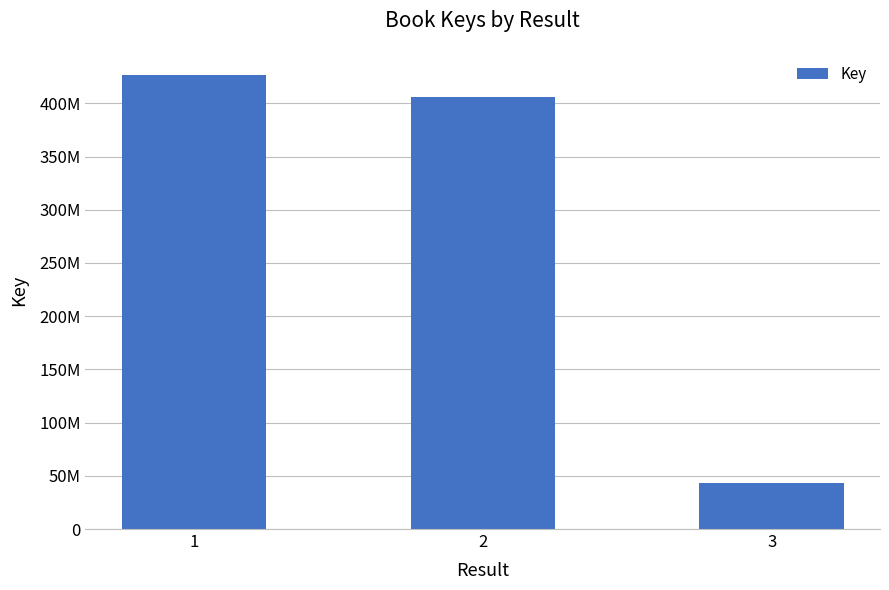

Are the bars grouped side by side (vs. stacked)?

No